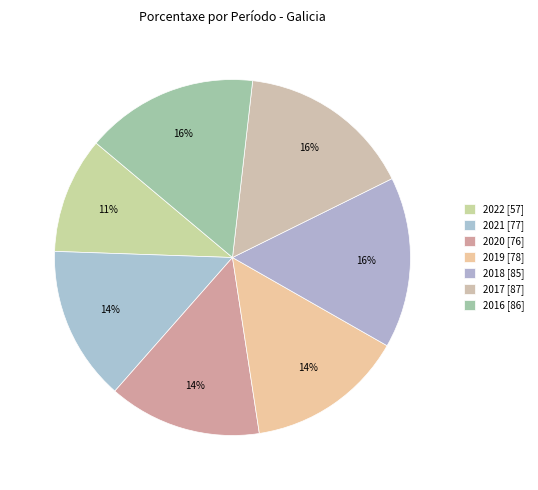

To the nearest percent, what is the difference between the largest and smallest slice percentages?

5%